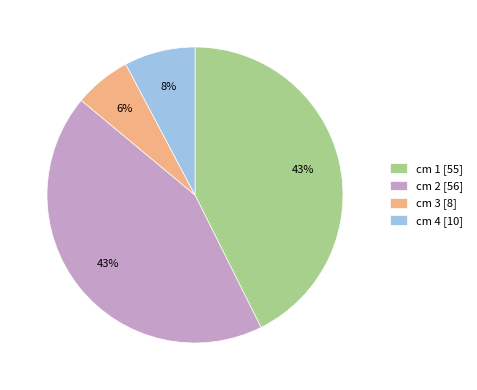

Is it true that cm 3 [8] is 6% of the pie?

True